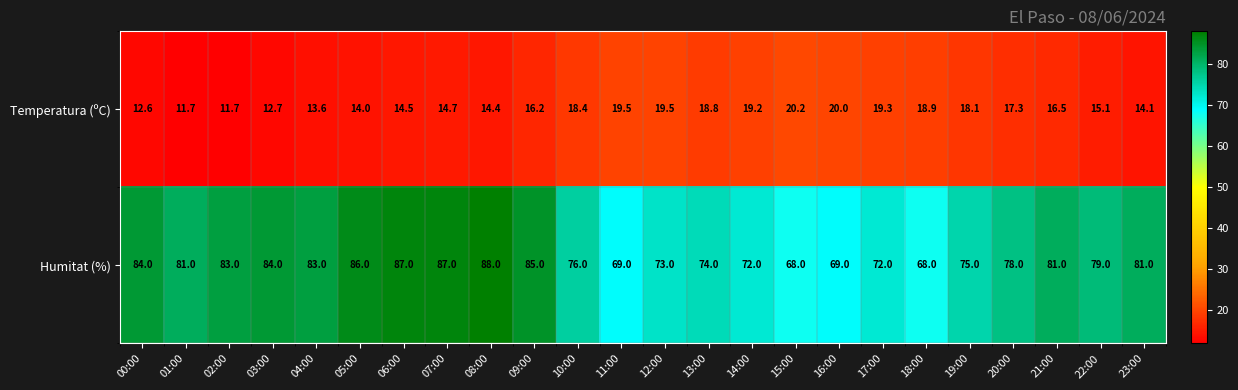

What is the difference between the Temperatura (ºC) values at 12:00 and 13:00?

0.7